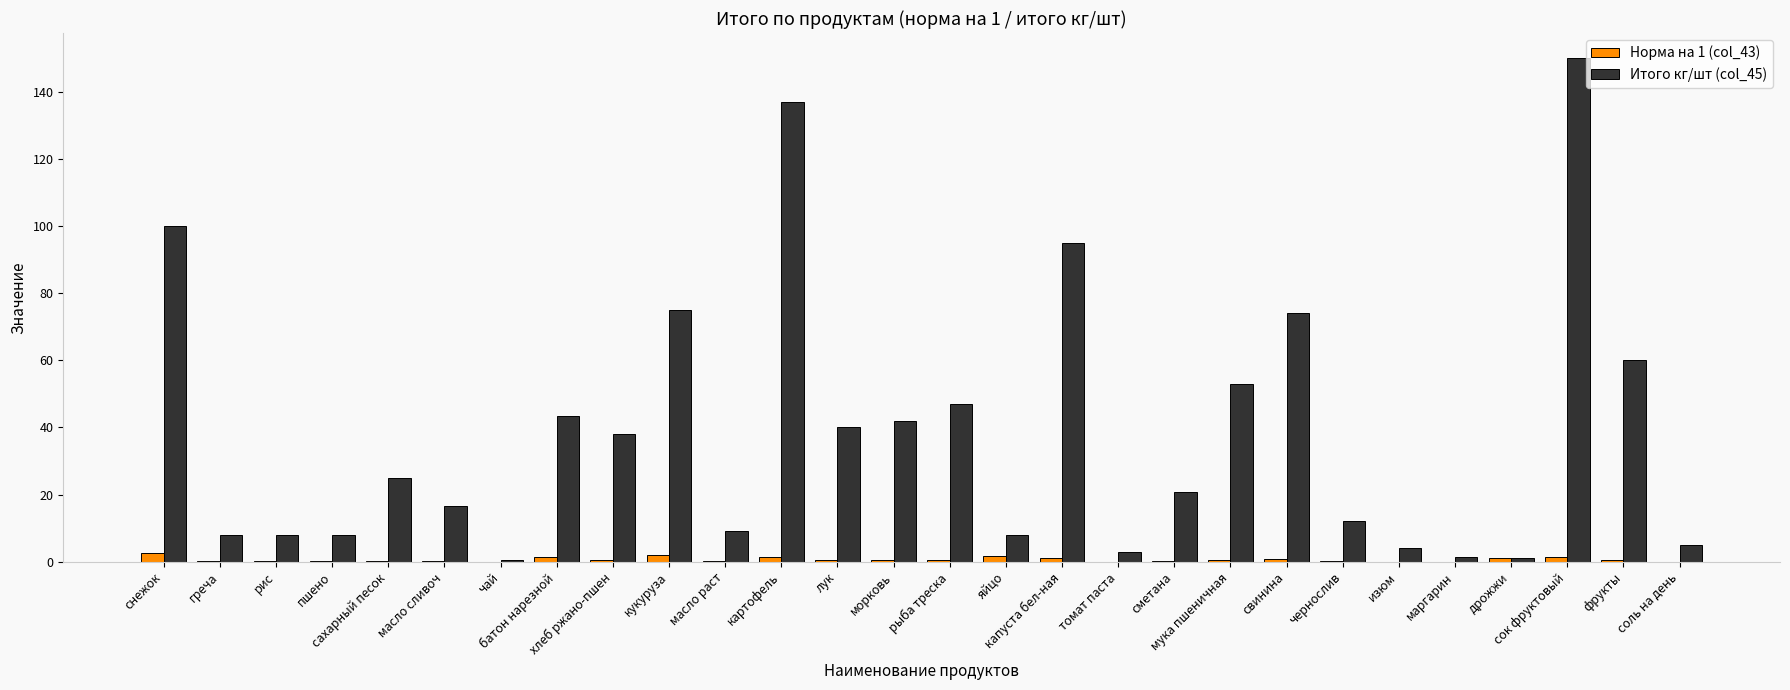

What is the sum of all Норма на 1 (col_43) values?

17.4